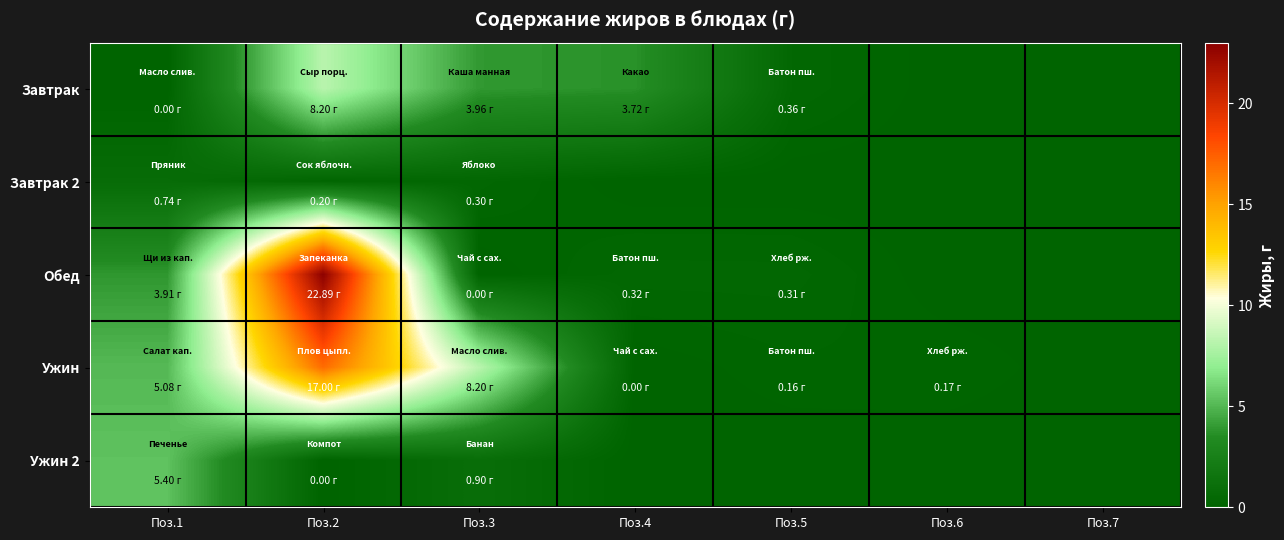

At how many categories does at least one series exceed 3?

4